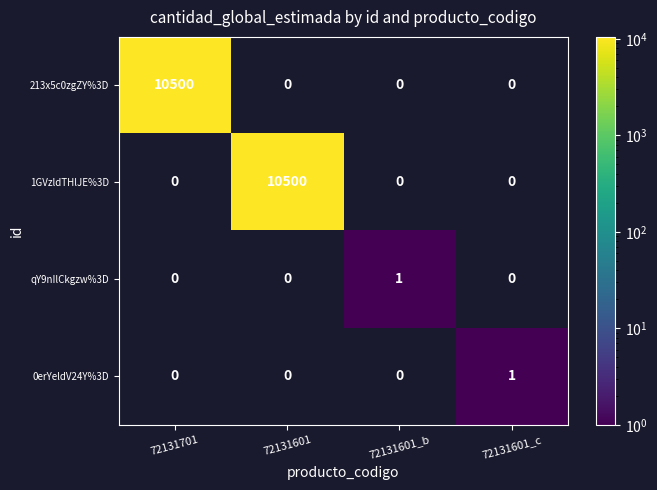

Is it true that qY9nIlCkgzw%3D equals 2 at 72131601_b?

False